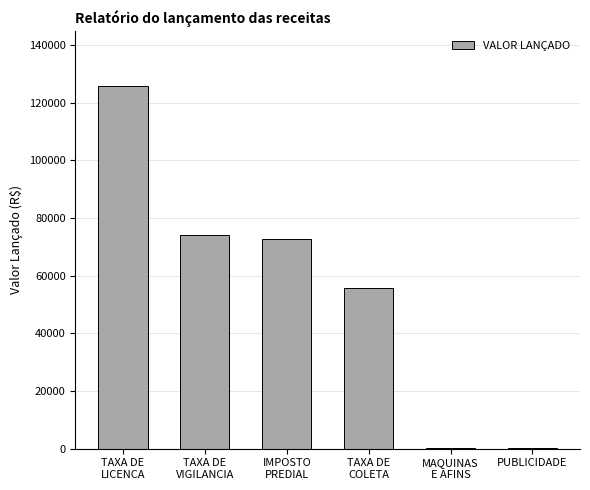

Are the bars horizontal?

No